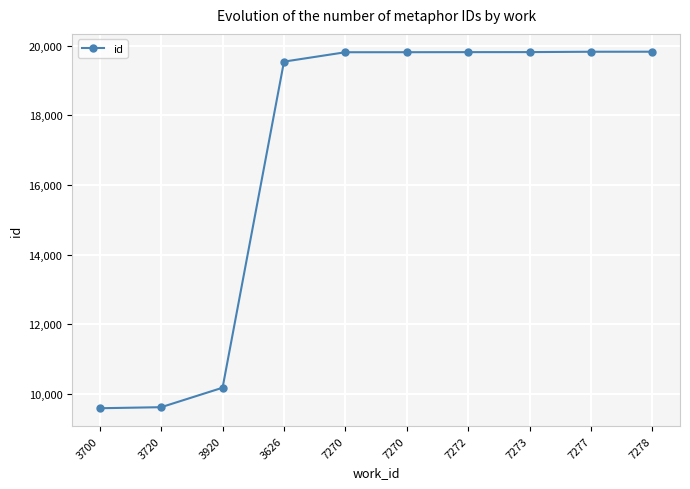

What is the greatest value displayed?

19832